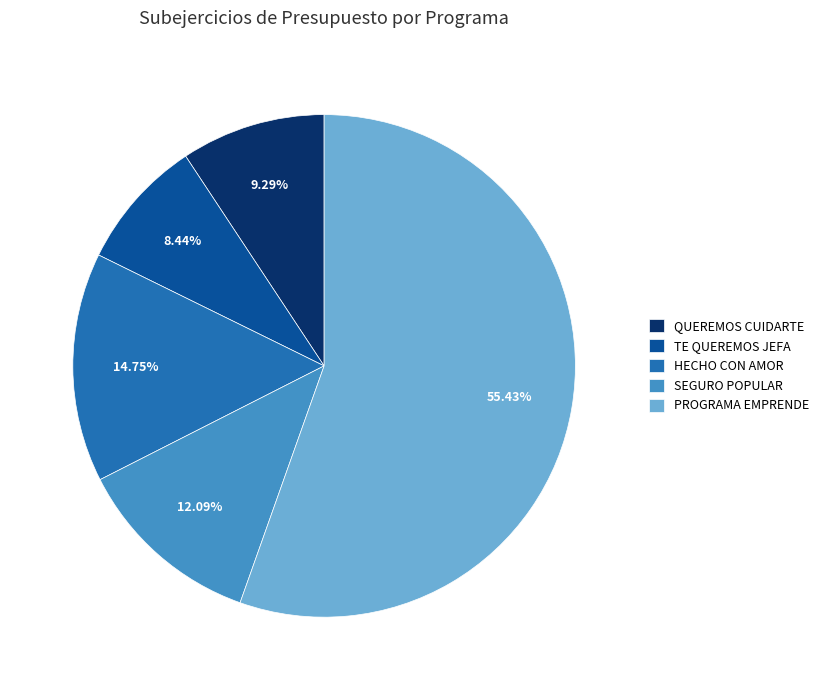

Is it true that SEGURO POPULAR is 26% of the pie?

False